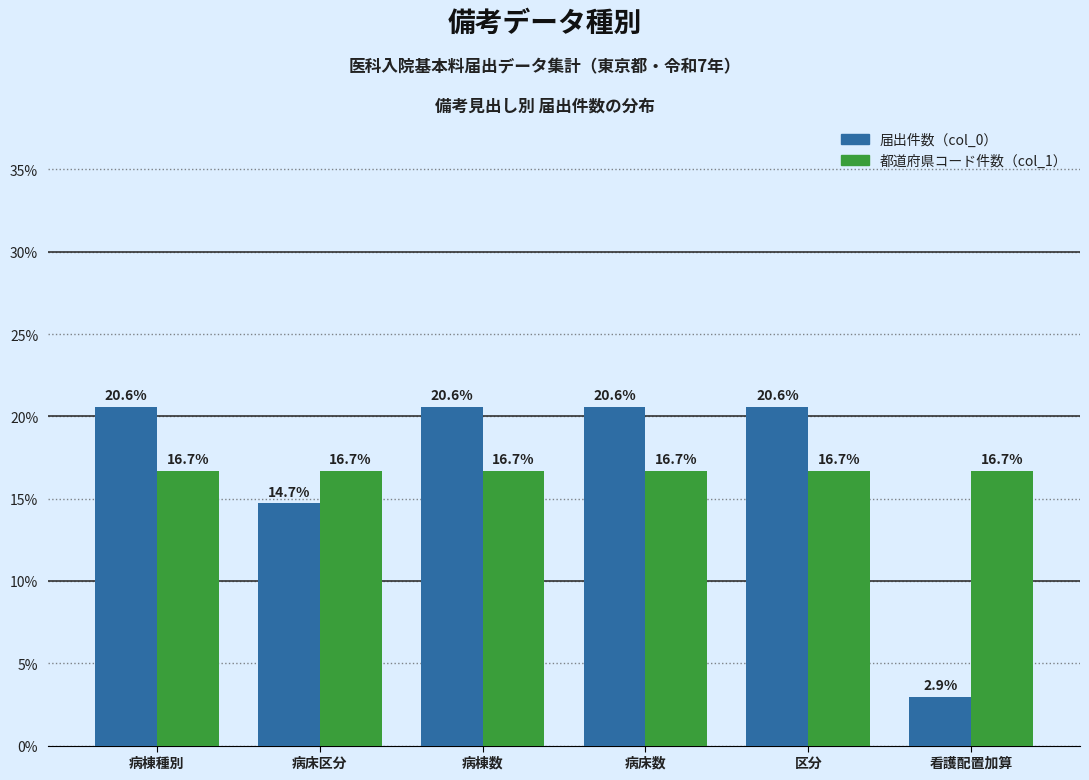

What is the total value across all series at 看護配置加算?

19.6